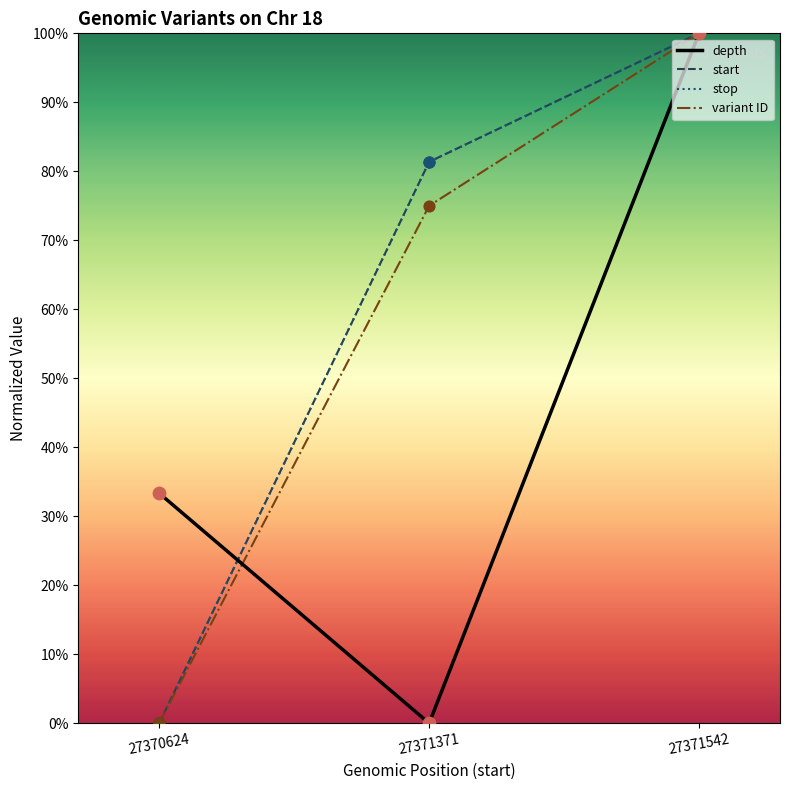

Is the value of variant ID at 27370624 greater than the value of depth at 27370624?

No